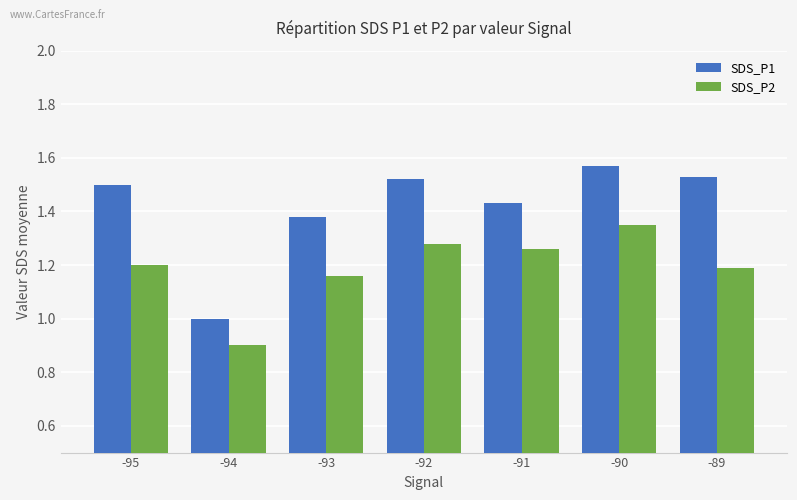

Which category has the highest value in the SDS_P2 series?

-90